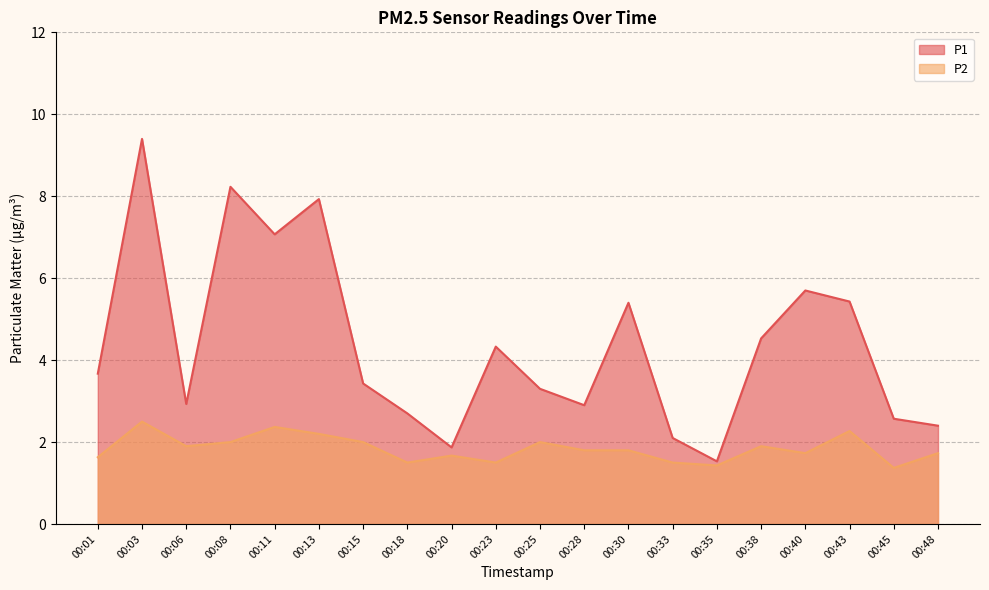

What is the average value of the P2 series?

1.8